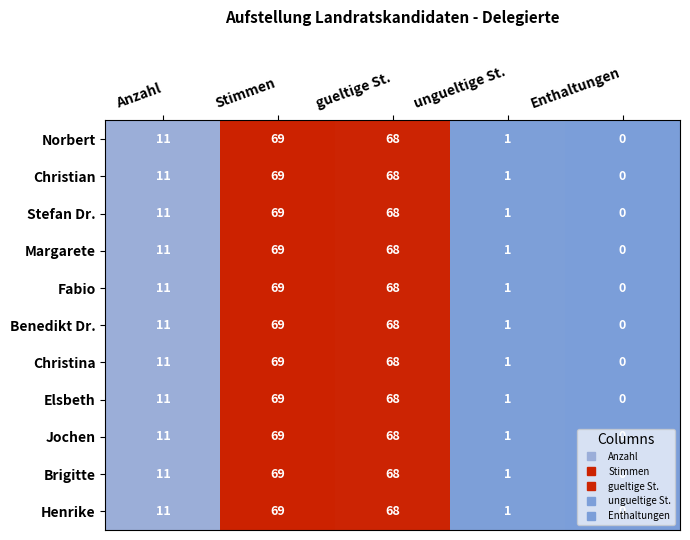

At which category is the sum across all series the highest?

Stimmen